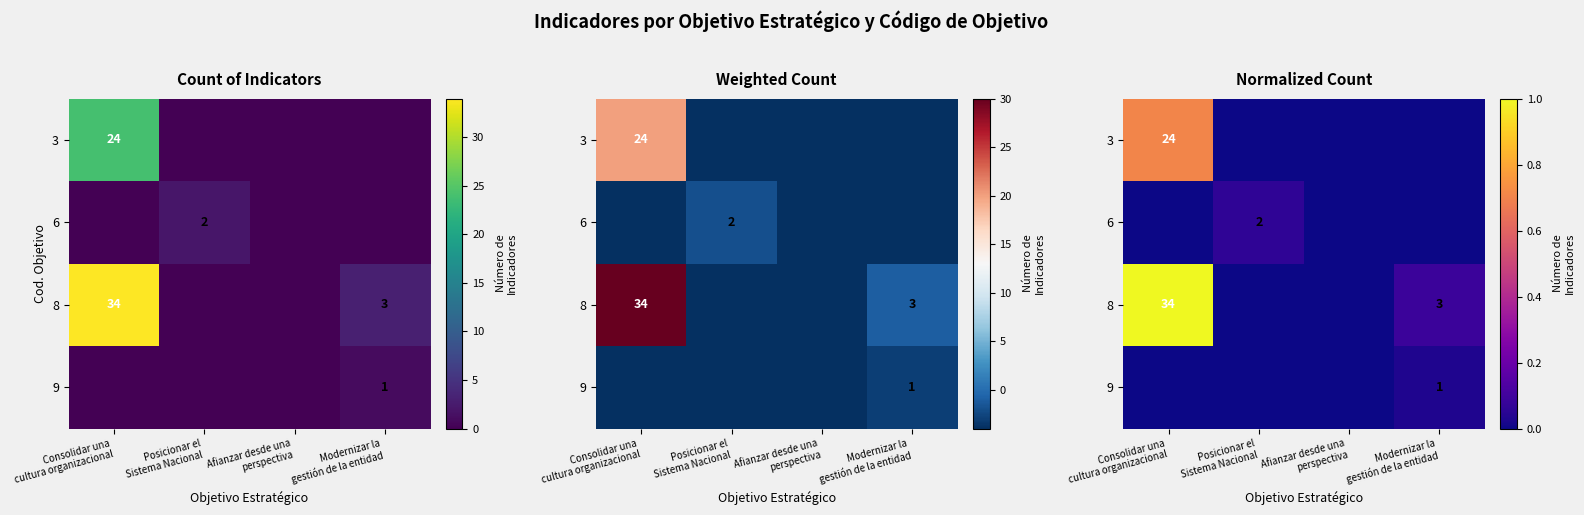

How many positive values does the 9 series have?

1